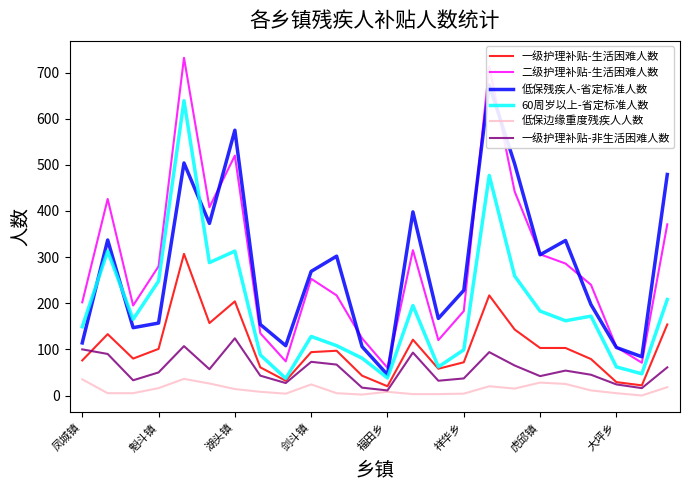

Is it true that 一级护理补贴-非生活困难人数 equals 37 at 祥华乡?

True